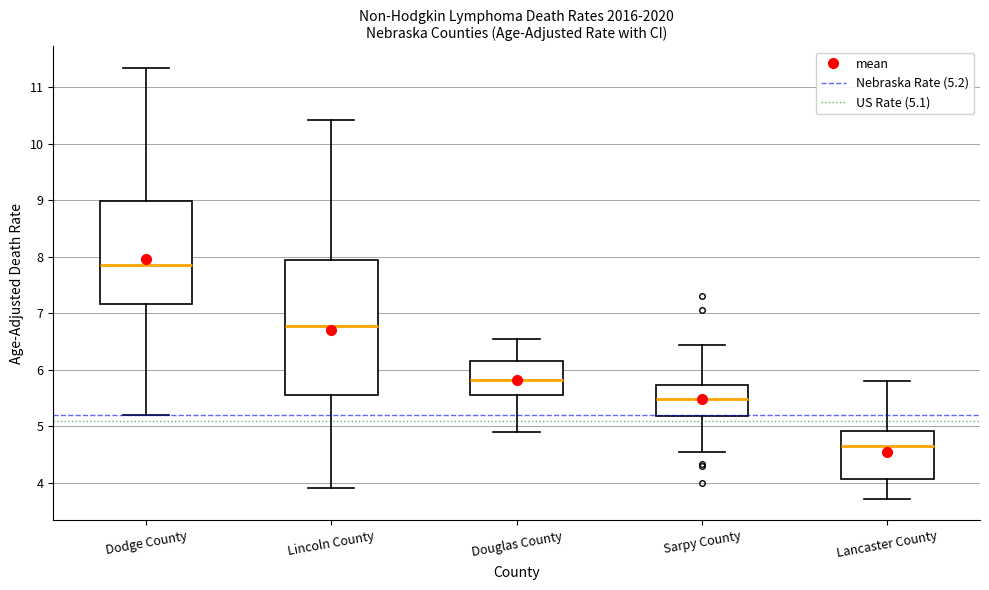

Where is the upper edge of the box for Dodge County on the y-axis? The values are not printed on the chart, so give them approximately, as read against the axis.

9.0